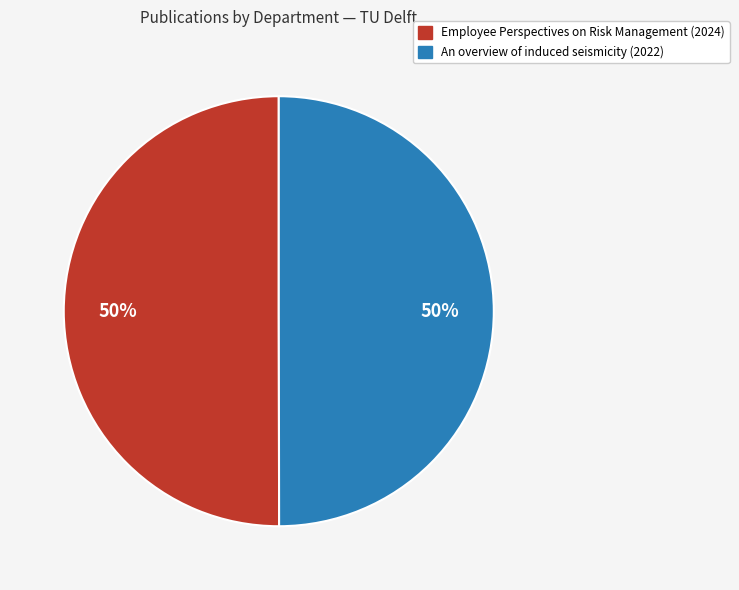

To the nearest percent, what percentage of the pie is Employee Perspectives on Risk Management (2024)?

50%